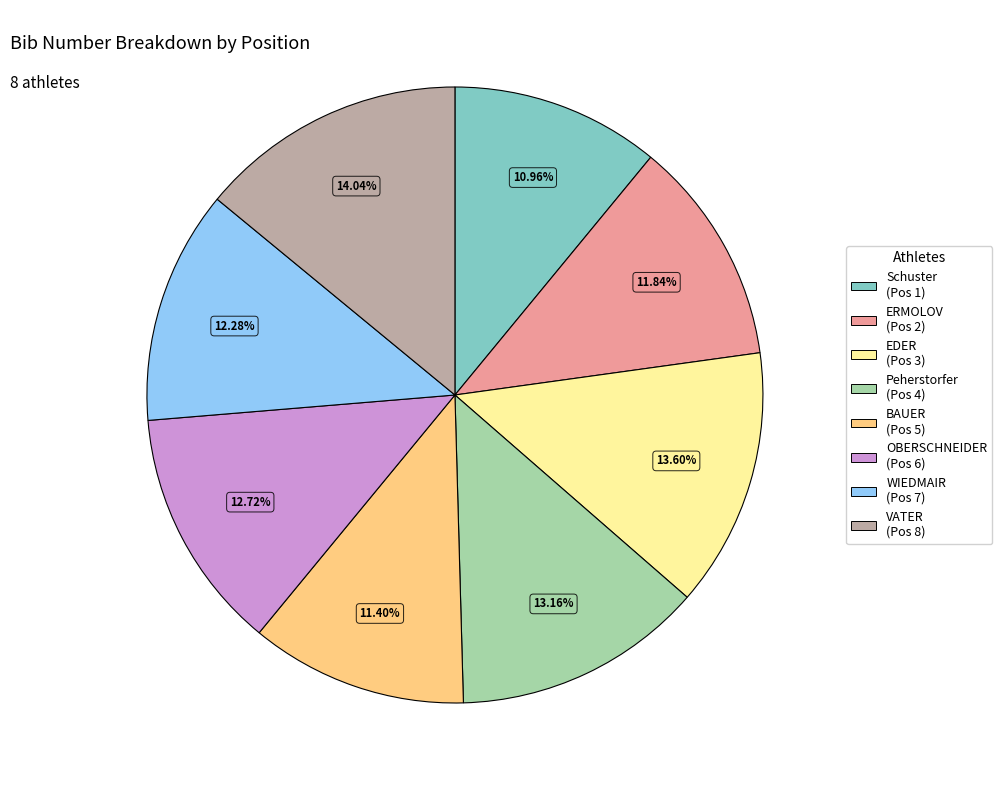

Does any single category account for the majority?

No